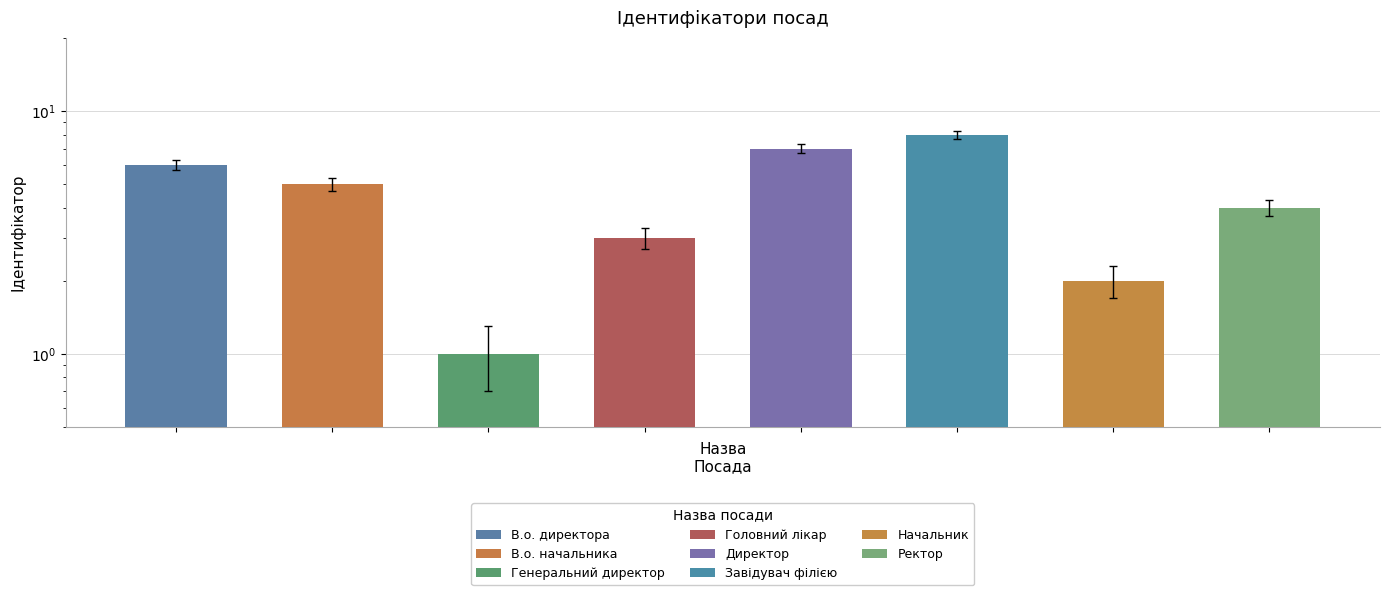

How many bars are there in total?

8